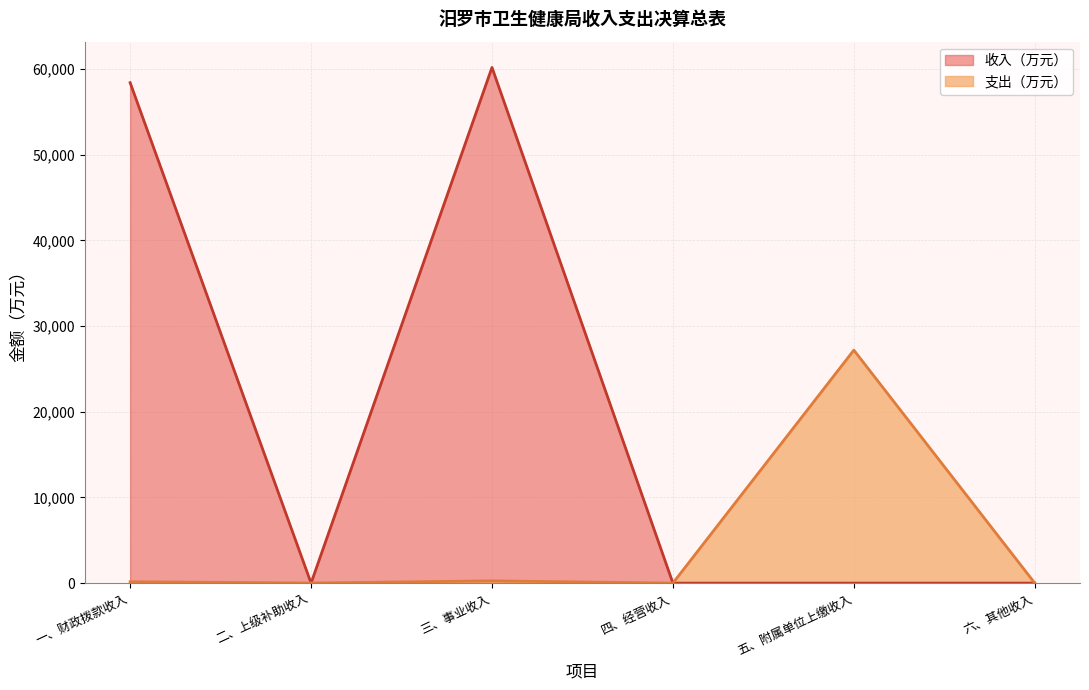

What is the average value of the 收入（万元） series?

19770.1